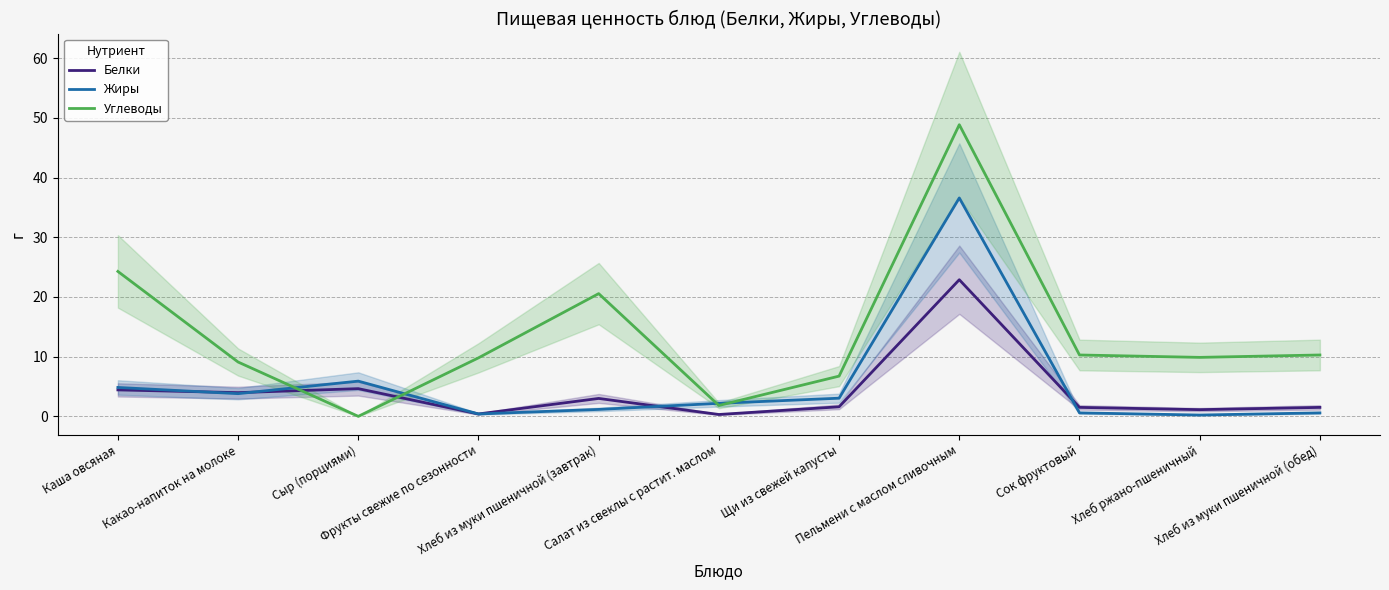

What is the spread (max minus min) of values at Фрукты свежие по сезонности?

9.4